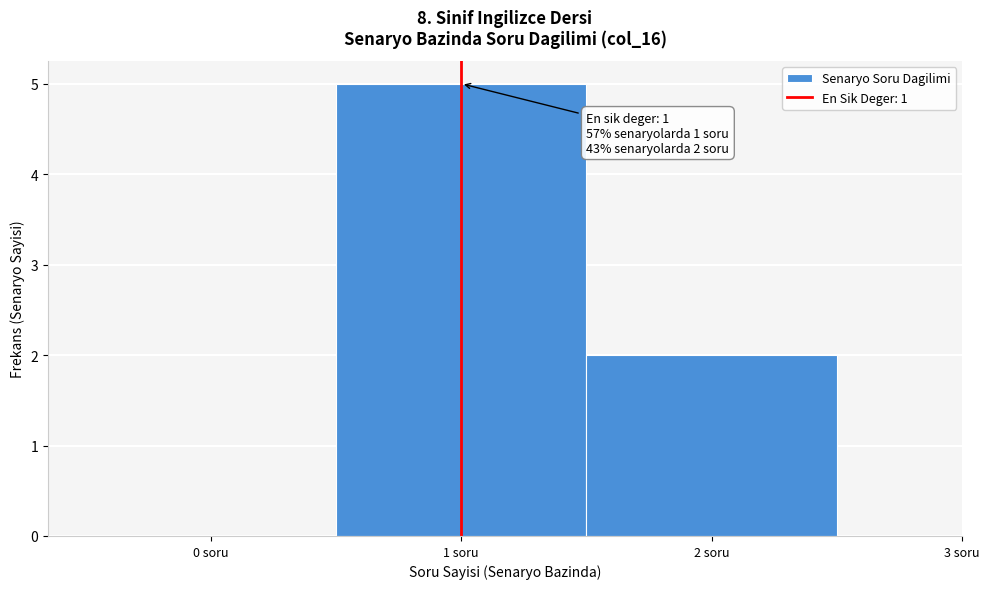

Over which range of the x-axis is the bar tallest?

0.5 to 1.5